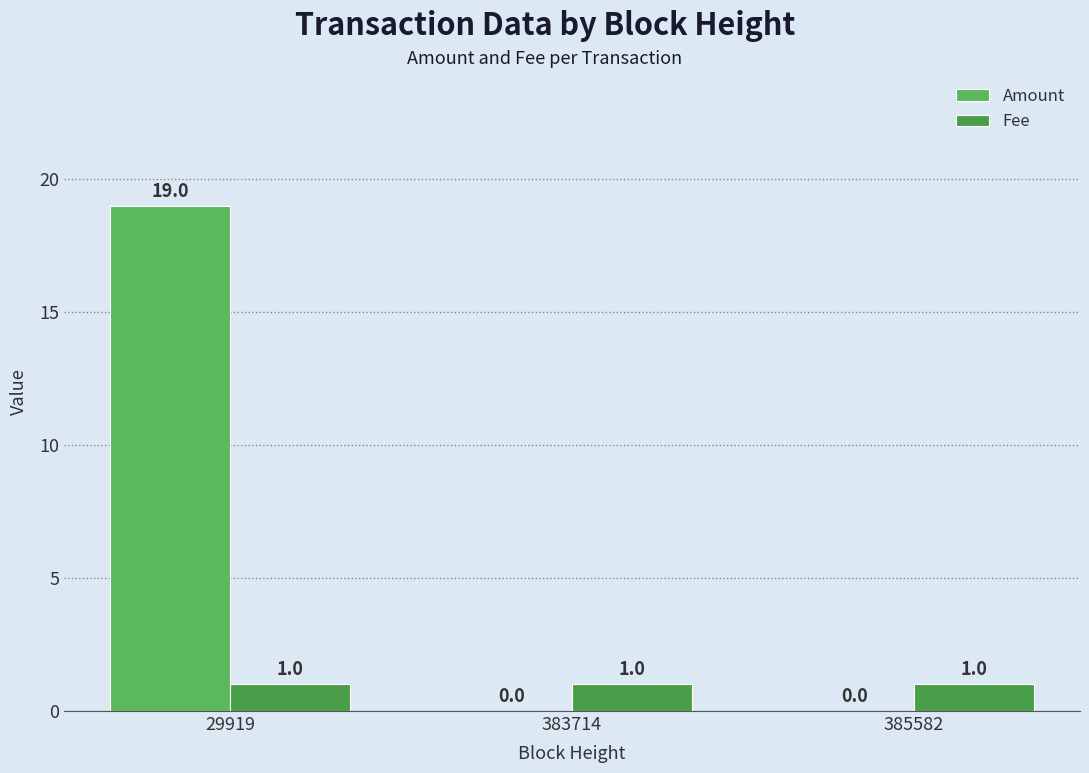

Which category has the lowest value in the Amount series?

383714